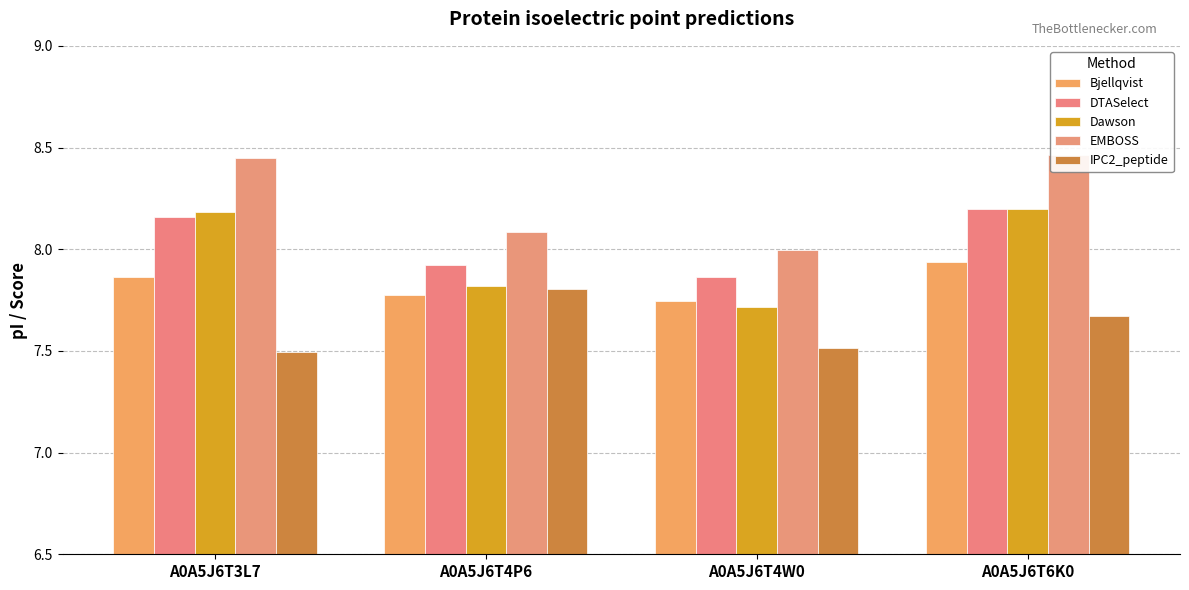

Which series changed the most between A0A5J6T3L7 and A0A5J6T6K0?

IPC2_peptide